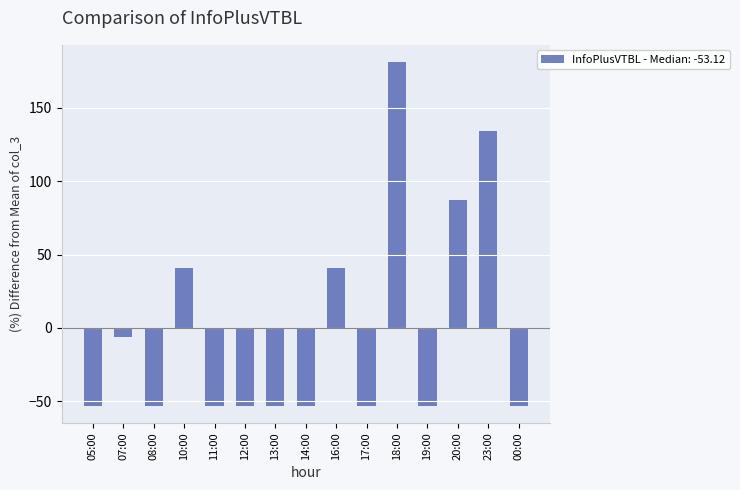

What is the label of the 9th bar from the right?

13:00